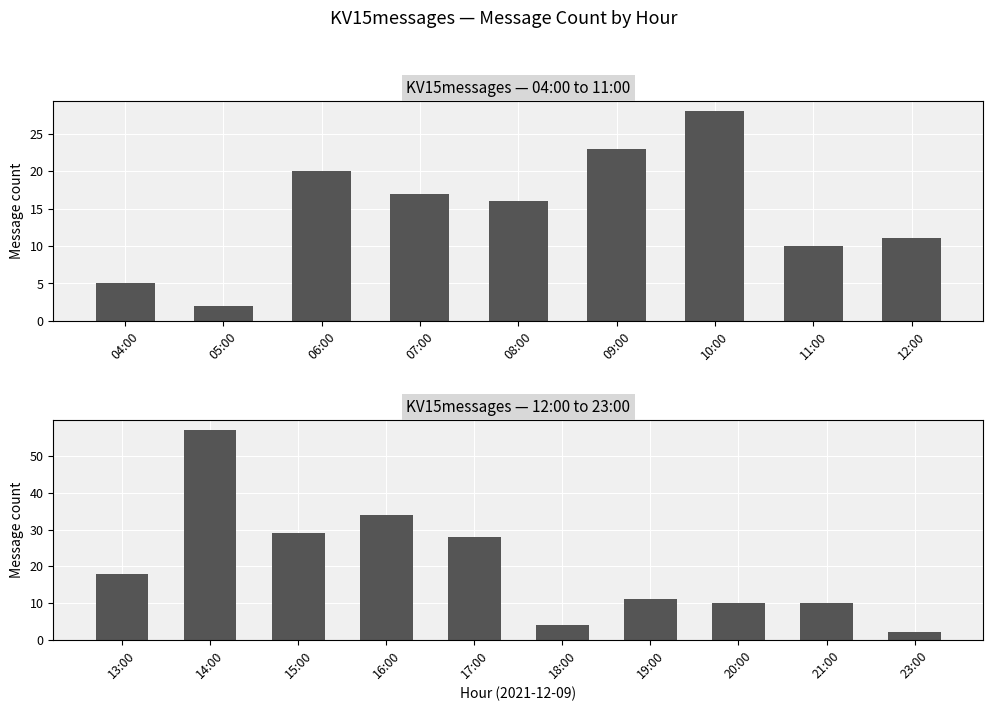

Does the chart contain stacked bars?

No